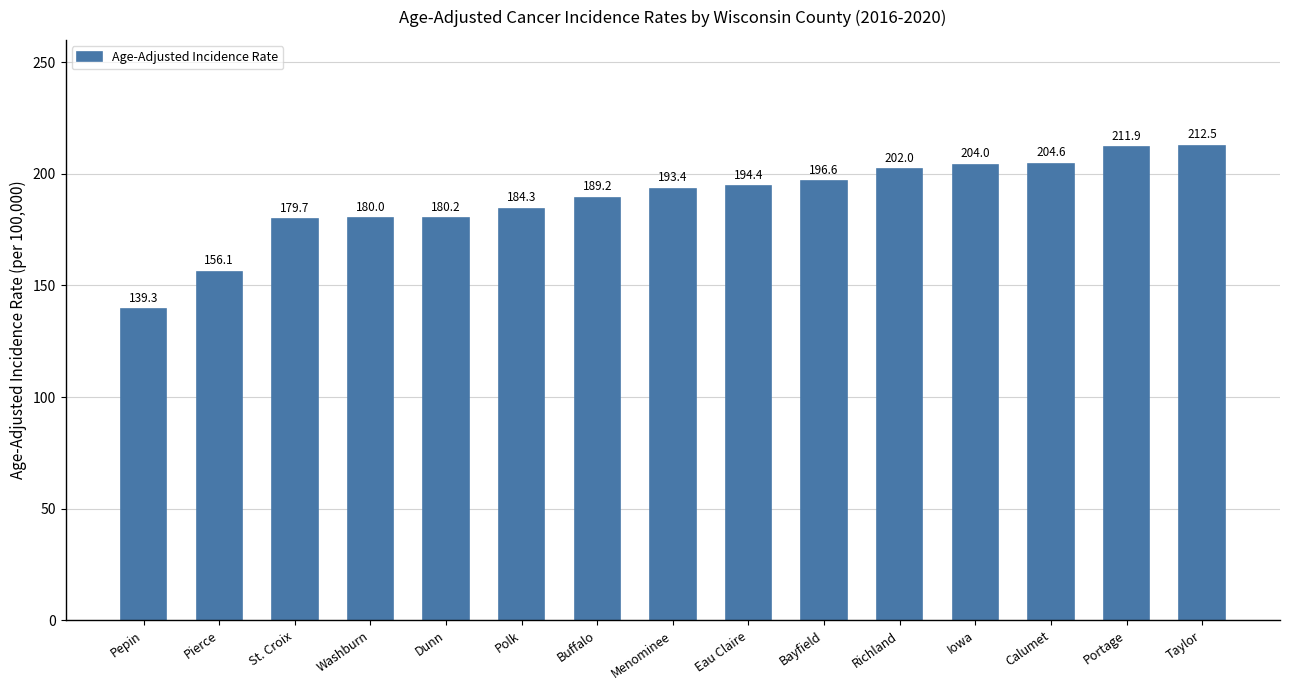

What is the sum of the values at Washburn and Calumet?

384.6